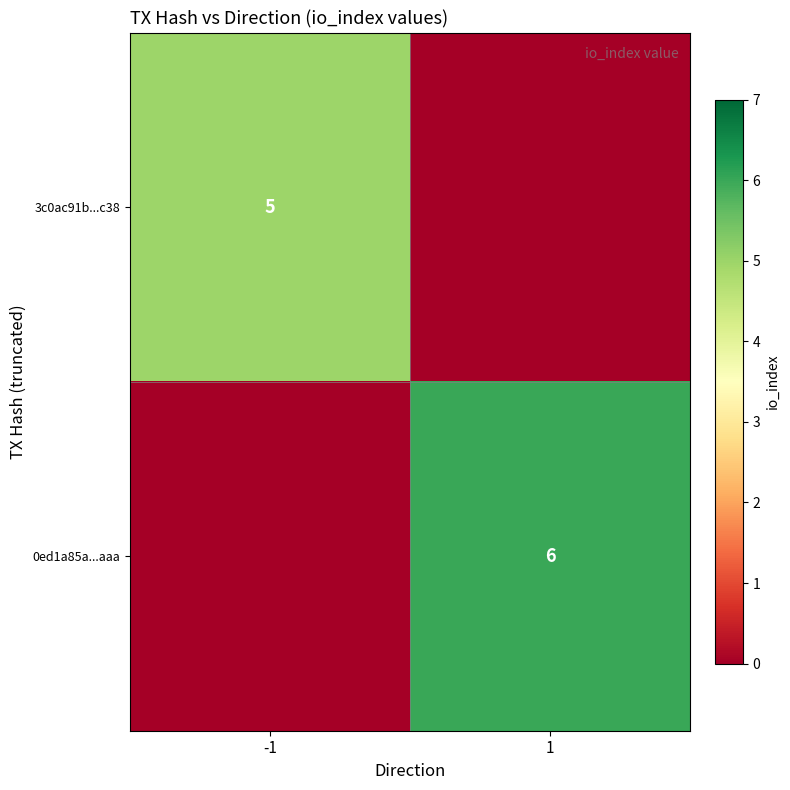

How many data points does each series have?

2